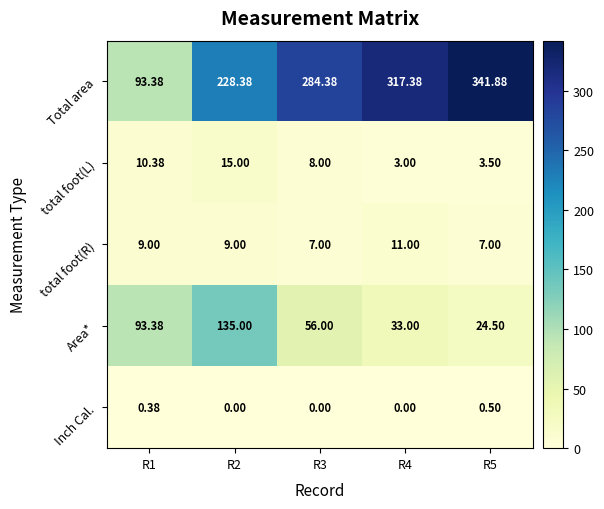

At R2, list the series in order from smallest to largest.

Inch Cal., total foot(R), total foot(L), Area*, Total area